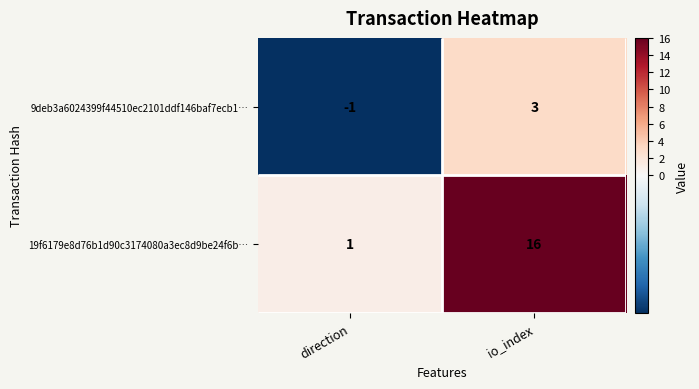

The 9deb3a6024399f44510ec2101ddf146baf7ecb1… series shows -1 at direction. True or false?

False